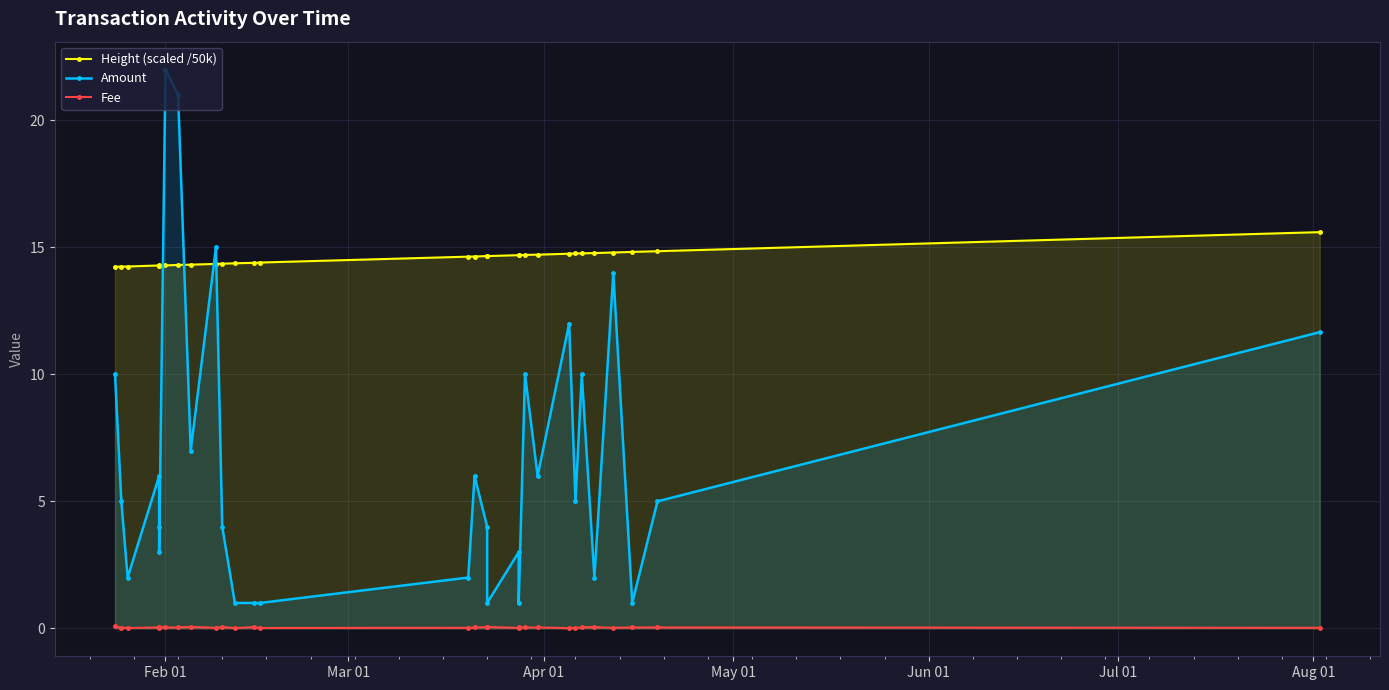

Does the chart have visible grid lines?

Yes